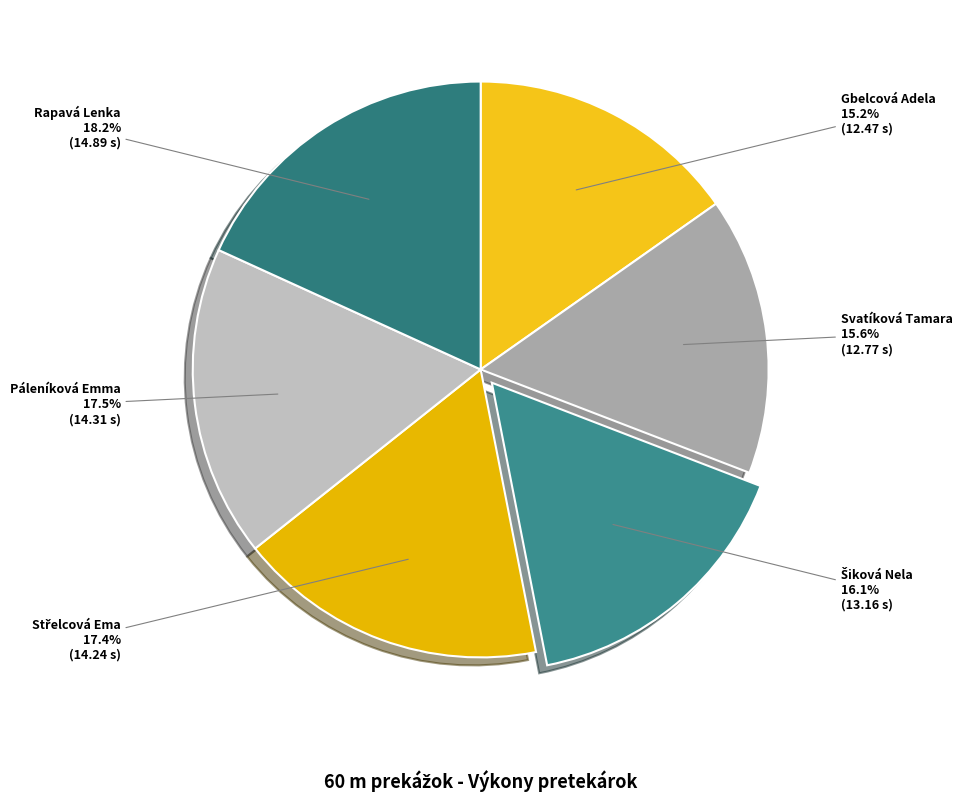

Which category has the biggest portion of the pie?

Rapavá Lenka